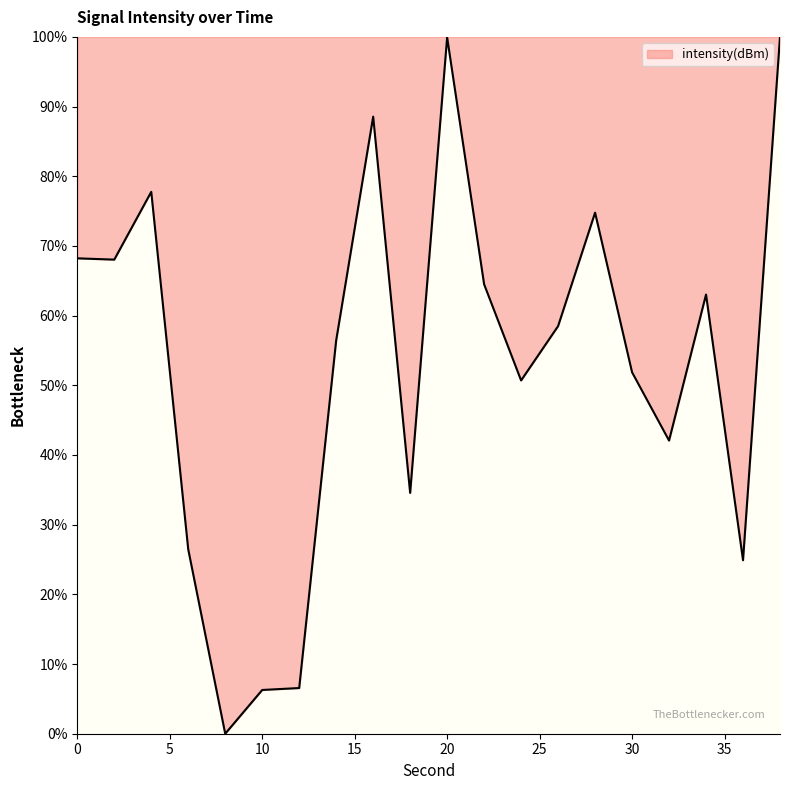

What is the maximum value shown in the chart?

100.0